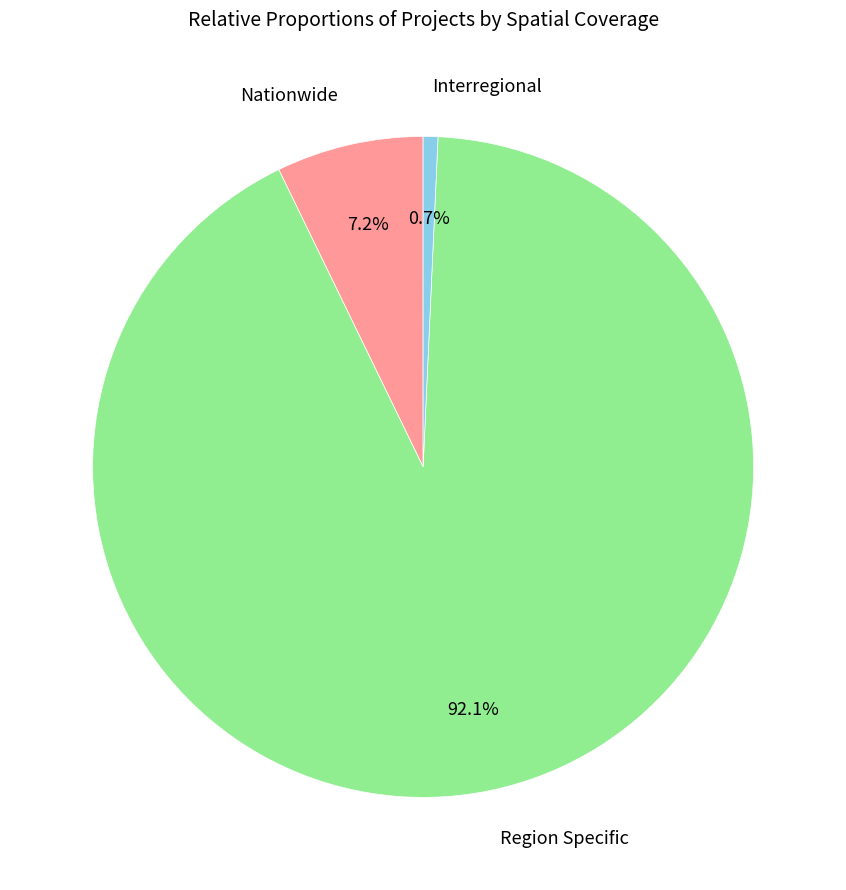

How many segments does this pie chart have?

3